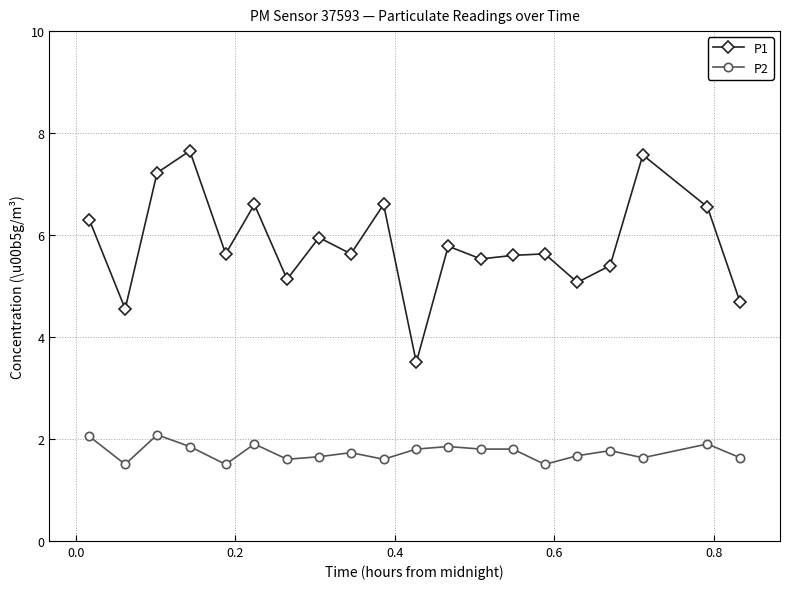

Rank the series by their average value, from highest to lowest.

P1, P2